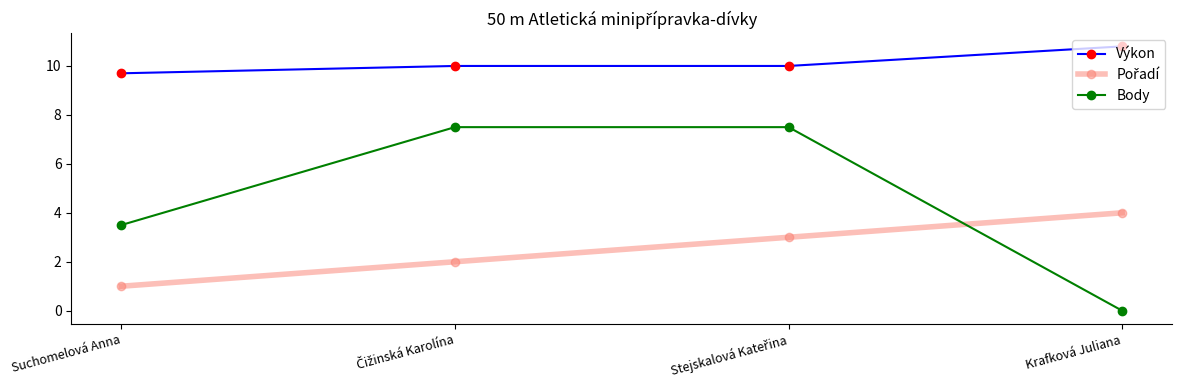

True or false: Výkon has more than 2 points higher than both neighbors.

False